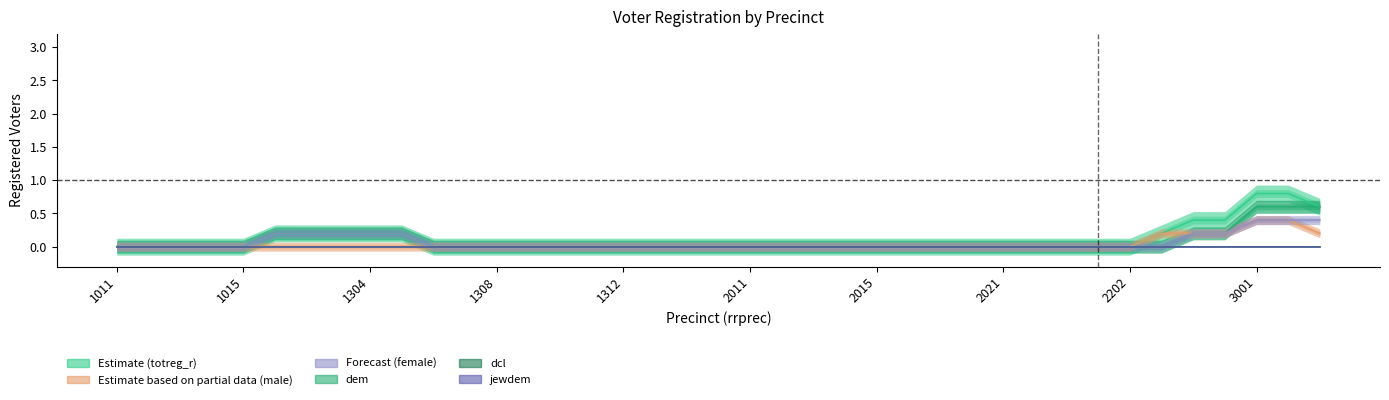

Which series has the largest range (max minus min)?

totreg_r